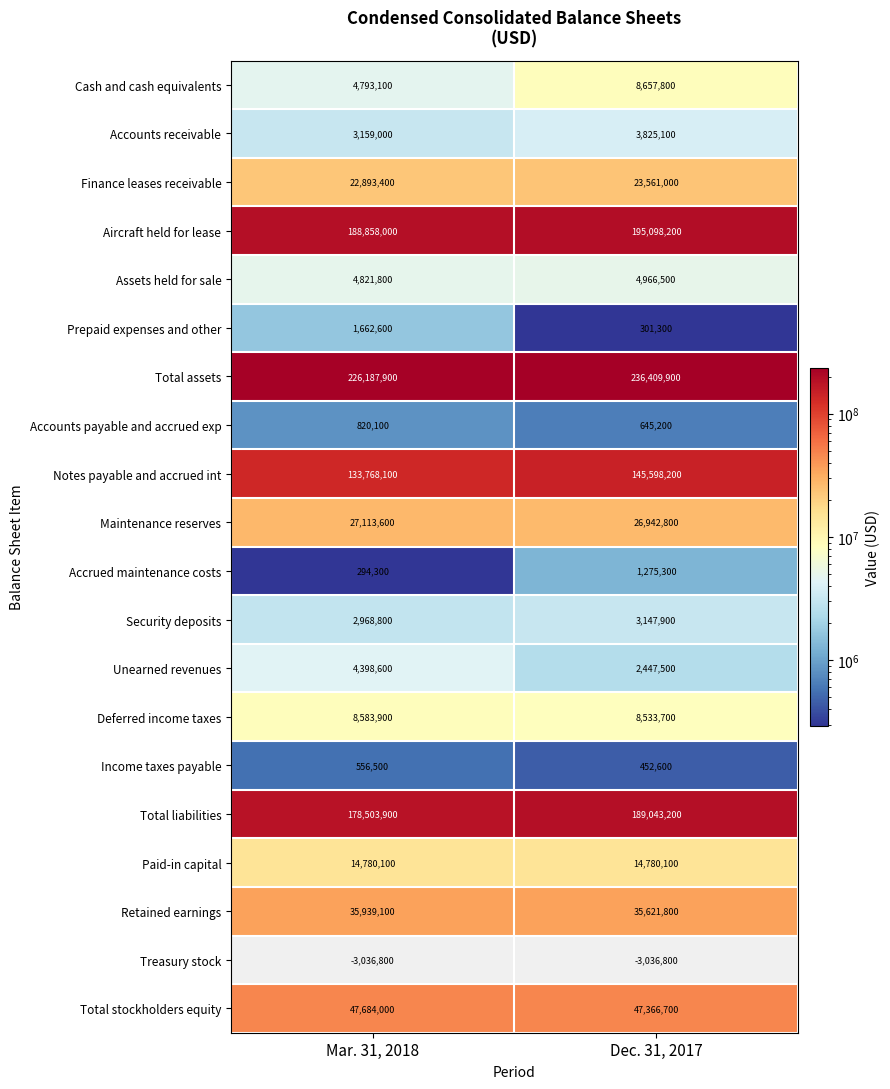

What is the lowest value of the Retained earnings series?

35621800